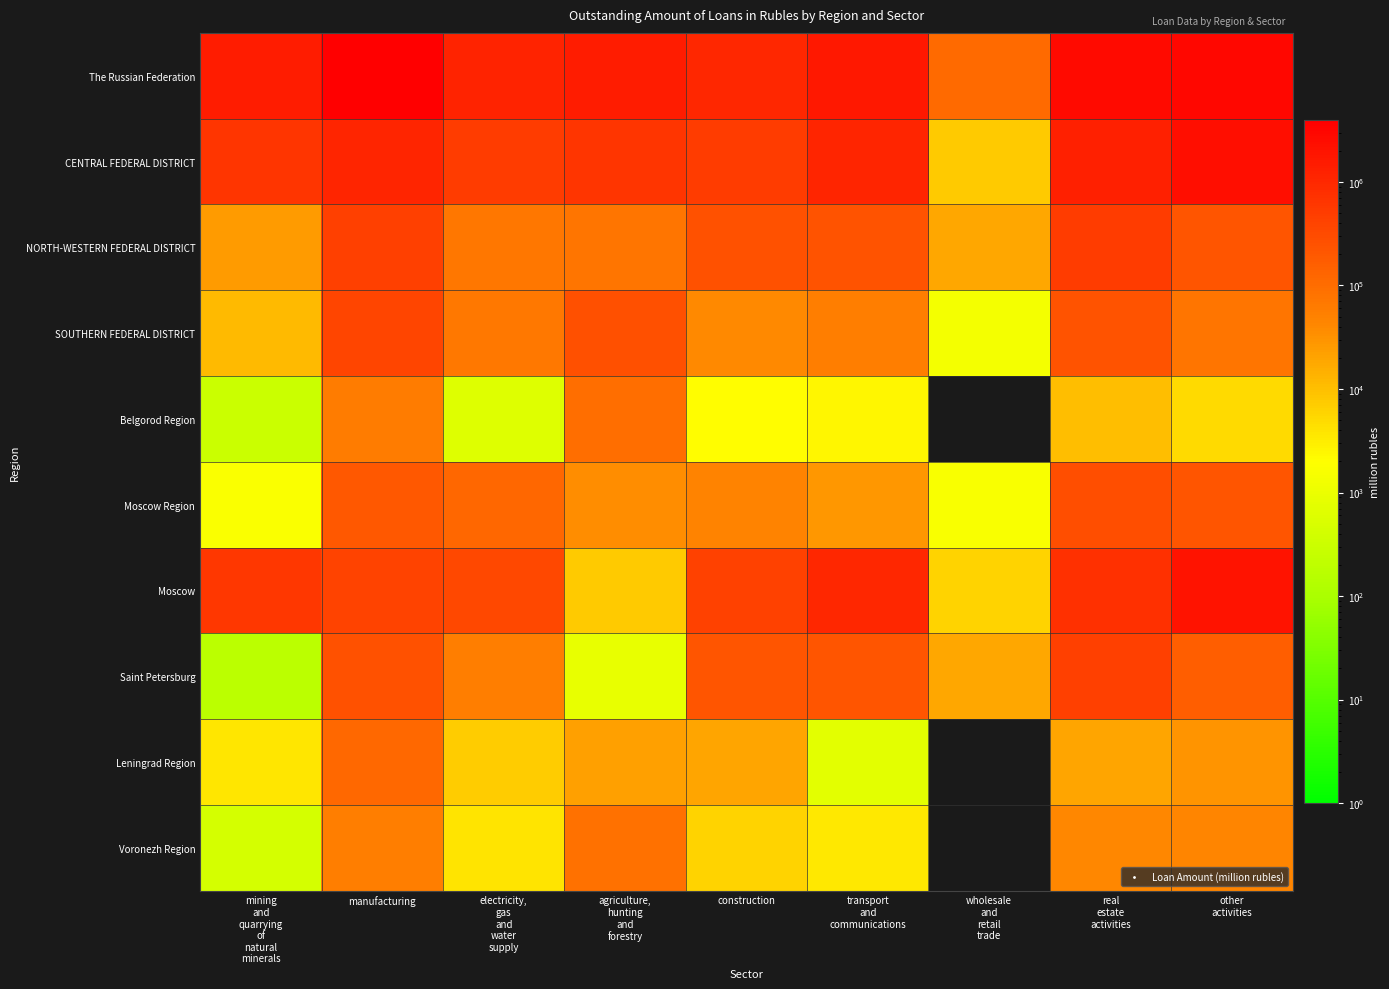

Reading left to right, extract all data points from this chart.

The Russian Federation: mining
and
quarrying
of
natural
minerals=1478990	manufacturing=3932844	electricity,
gas
and
water
supply=1135893	agriculture,
hunting
and
forestry=1515526	construction=1058054	transport
and
communications=1686142	wholesale
and
retail
trade=108705	real
estate
activities=2751179	other
activities=3080871
CENTRAL FEDERAL DISTRICT: mining
and
quarrying
of
natural
minerals=661735	manufacturing=1120996	electricity,
gas
and
water
supply=523179	agriculture,
hunting
and
forestry=628631	construction=503862	transport
and
communications=1103832	wholesale
and
retail
trade=7631	real
estate
activities=1278541	other
activities=2333044
NORTH-WESTERN FEDERAL DISTRICT: mining
and
quarrying
of
natural
minerals=25054	manufacturing=446765	electricity,
gas
and
water
supply=73542	agriculture,
hunting
and
forestry=74559	construction=245006	transport
and
communications=231379	wholesale
and
retail
trade=18318	real
estate
activities=517675	other
activities=221305
SOUTHERN FEDERAL DISTRICT: mining
and
quarrying
of
natural
minerals=11621	manufacturing=367498	electricity,
gas
and
water
supply=67609	agriculture,
hunting
and
forestry=262021	construction=39109	transport
and
communications=56490	wholesale
and
retail
trade=1384	real
estate
activities=228596	other
activities=77458
Belgorod Region: mining
and
quarrying
of
natural
minerals=304	manufacturing=59701	electricity,
gas
and
water
supply=612	agriculture,
hunting
and
forestry=96305	construction=2031	transport
and
communications=2441	wholesale
and
retail
trade=0	real
estate
activities=10180	other
activities=4837
Moscow Region: mining
and
quarrying
of
natural
minerals=1668	manufacturing=199591	electricity,
gas
and
water
supply=119632	agriculture,
hunting
and
forestry=34411	construction=48462	transport
and
communications=27333	wholesale
and
retail
trade=1641	real
estate
activities=286670	other
activities=225753
Moscow: mining
and
quarrying
of
natural
minerals=602193	manufacturing=391735	electricity,
gas
and
water
supply=344553	agriculture,
hunting
and
forestry=7596	construction=419477	transport
and
communications=1054946	wholesale
and
retail
trade=5989	real
estate
activities=787592	other
activities=1930697
Saint Petersburg: mining
and
quarrying
of
natural
minerals=184	manufacturing=248881	electricity,
gas
and
water
supply=56282	agriculture,
hunting
and
forestry=916	construction=215200	transport
and
communications=217557	wholesale
and
retail
trade=18308	real
estate
activities=454686	other
activities=167448
Leningrad Region: mining
and
quarrying
of
natural
minerals=3652	manufacturing=114485	electricity,
gas
and
water
supply=7277	agriculture,
hunting
and
forestry=22004	construction=19013	transport
and
communications=724	wholesale
and
retail
trade=0	real
estate
activities=19655	other
activities=29879
Voronezh Region: mining
and
quarrying
of
natural
minerals=445	manufacturing=57155	electricity,
gas
and
water
supply=3845	agriculture,
hunting
and
forestry=84117	construction=6027	transport
and
communications=3489	wholesale
and
retail
trade=0	real
estate
activities=41076	other
activities=44139